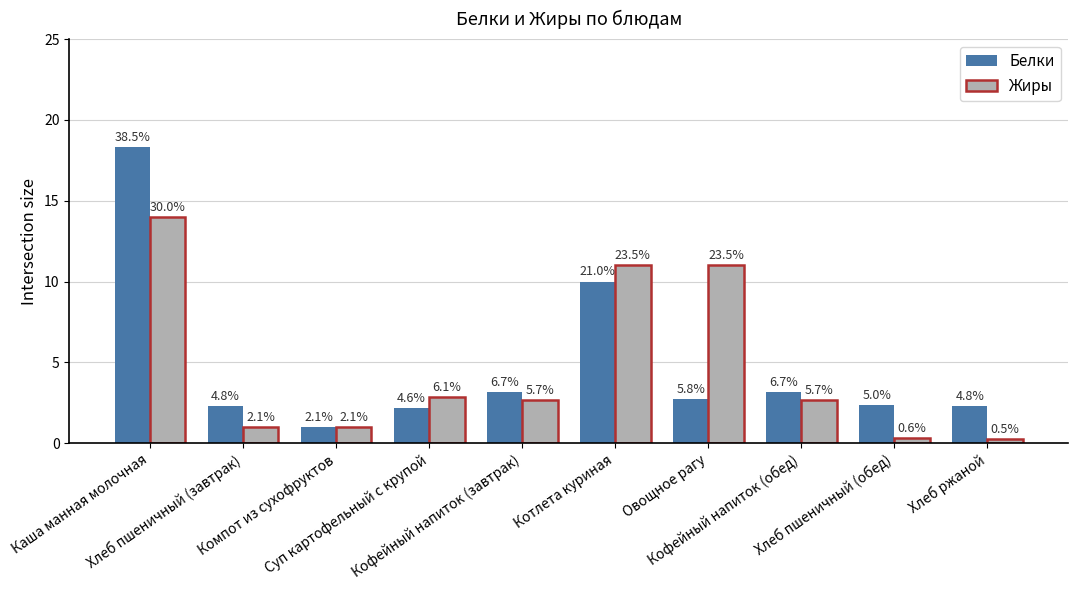

What is the sum of the Белки values at Овощное рагу and Хлеб ржаной?

5.0